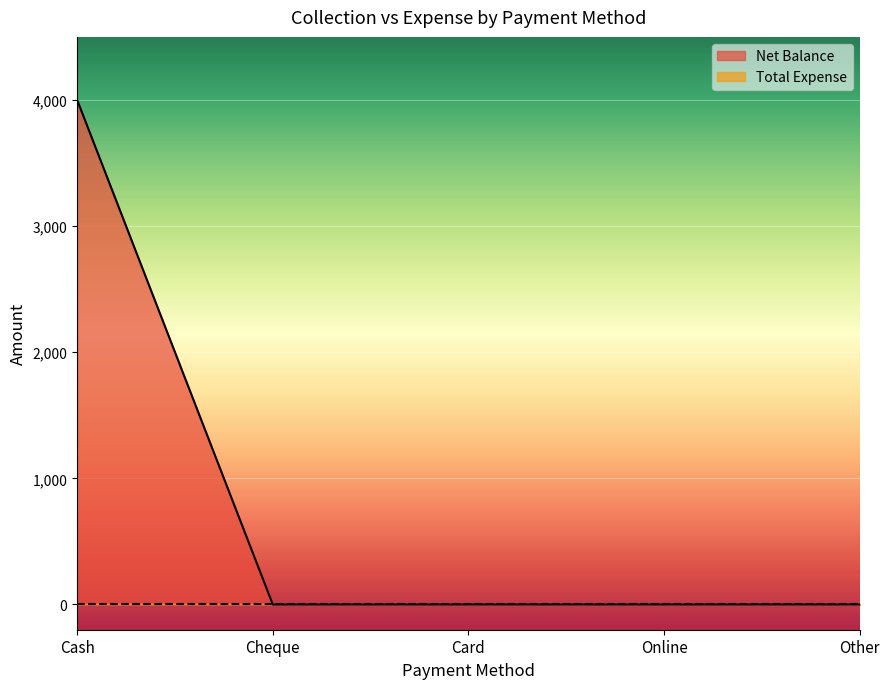

Between Cheque and Other, which is larger?

Cheque